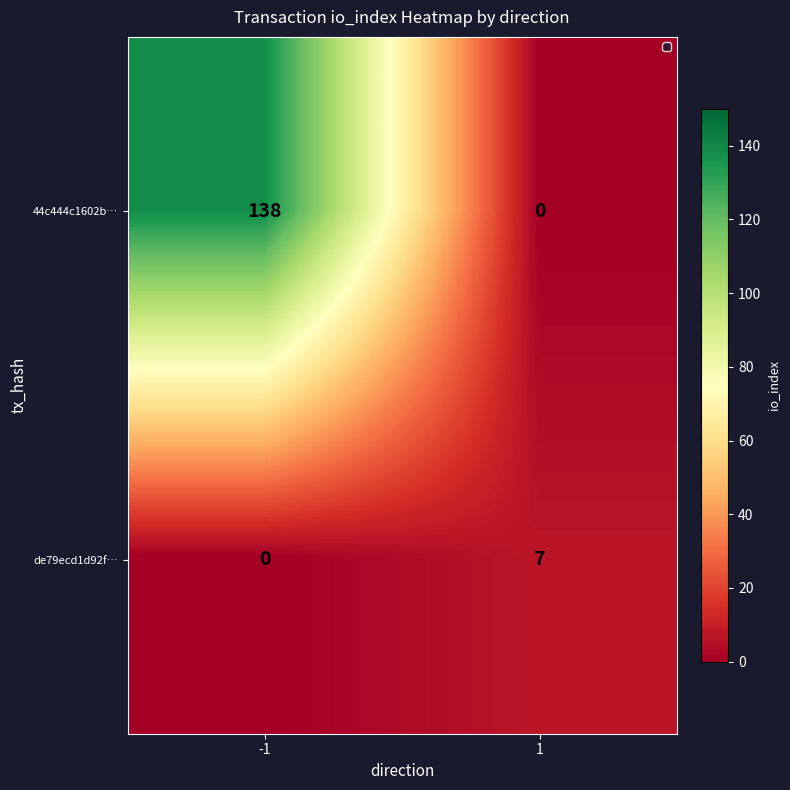

What is the spread (max minus min) of values at -1?

138